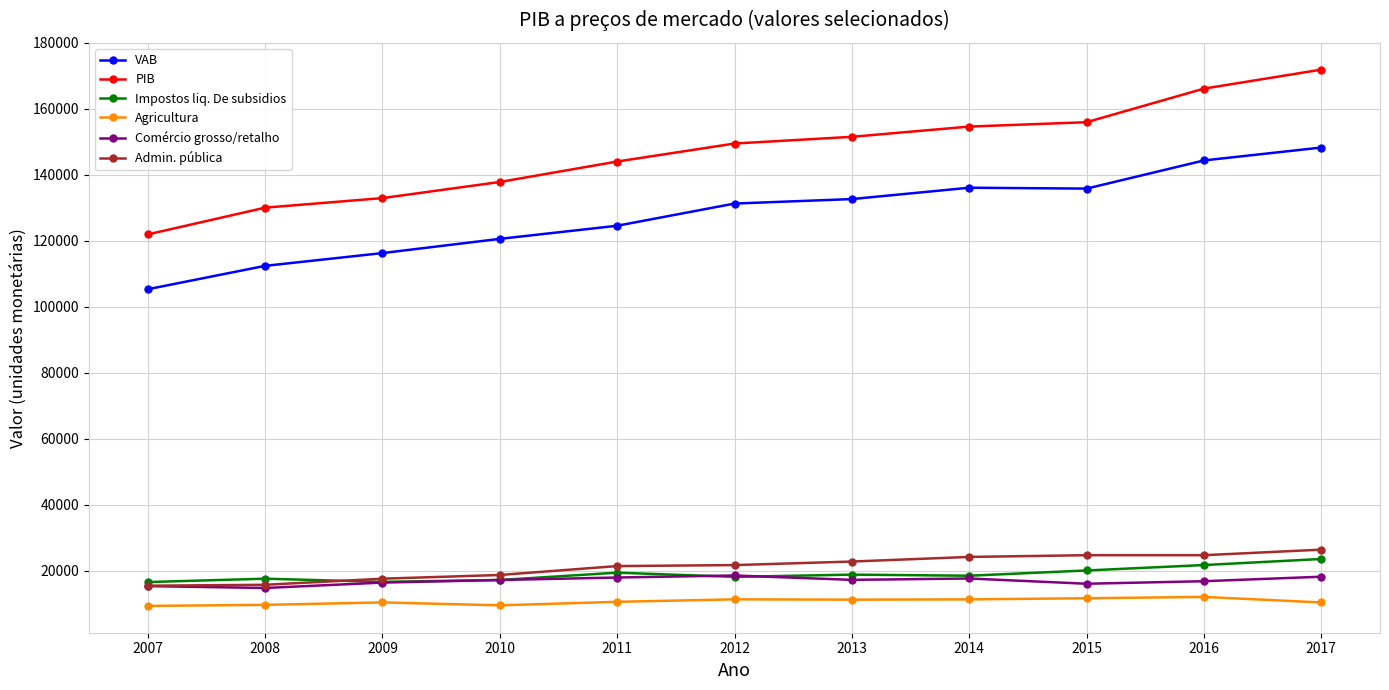

What is the value of the Impostos liq. De subsidios point at the 6th from the left?

18194.6